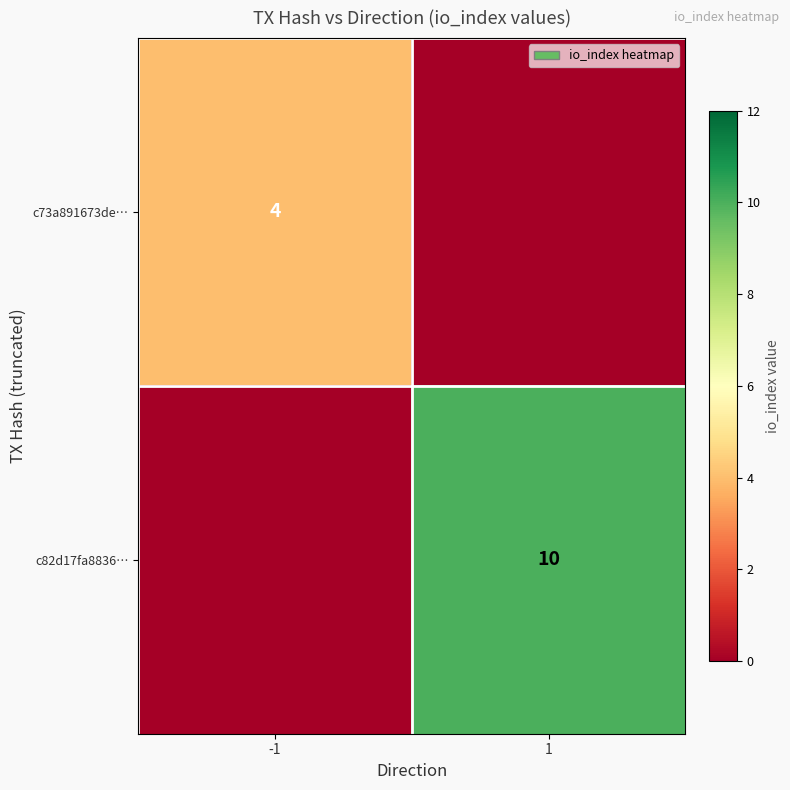

Is it true that c73a891673de… equals 4 at -1?

True